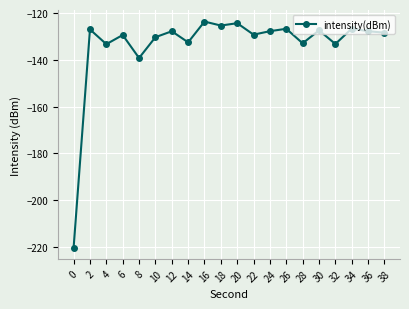

How many series are shown in this chart?

1